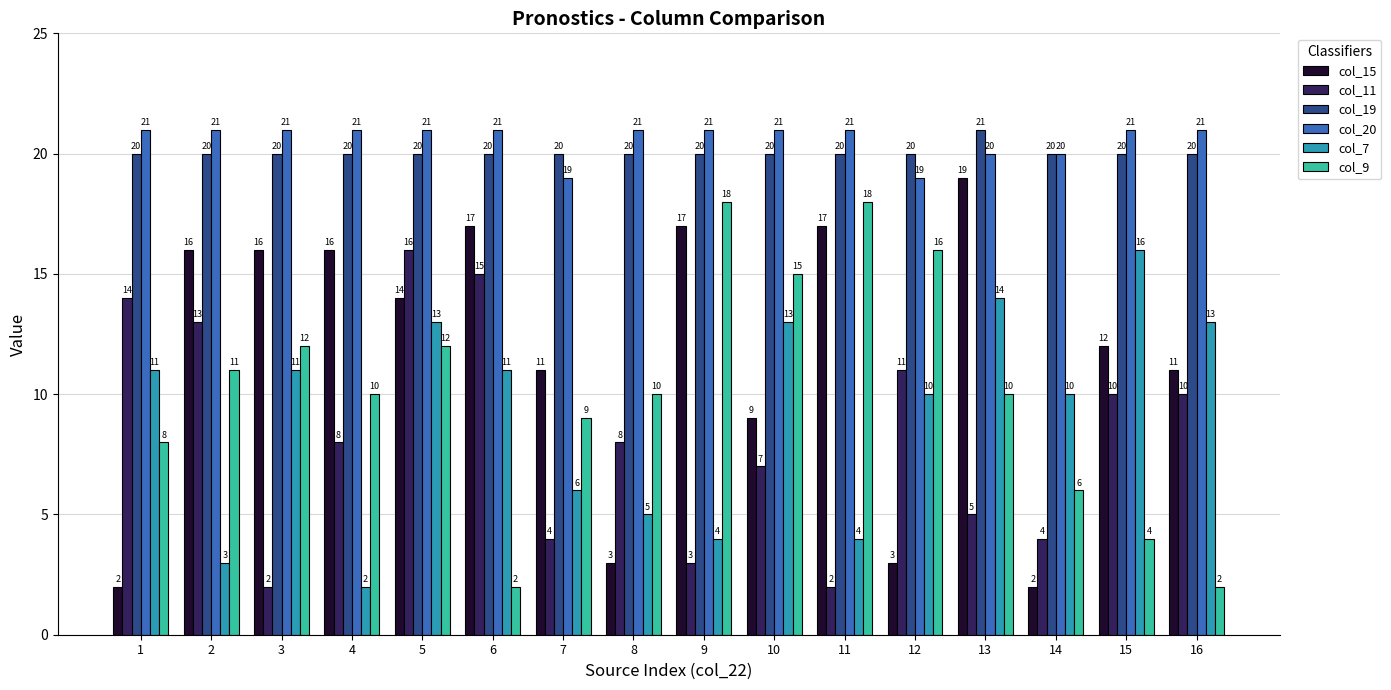

Is it true that col_11 equals 4 at 14?

True